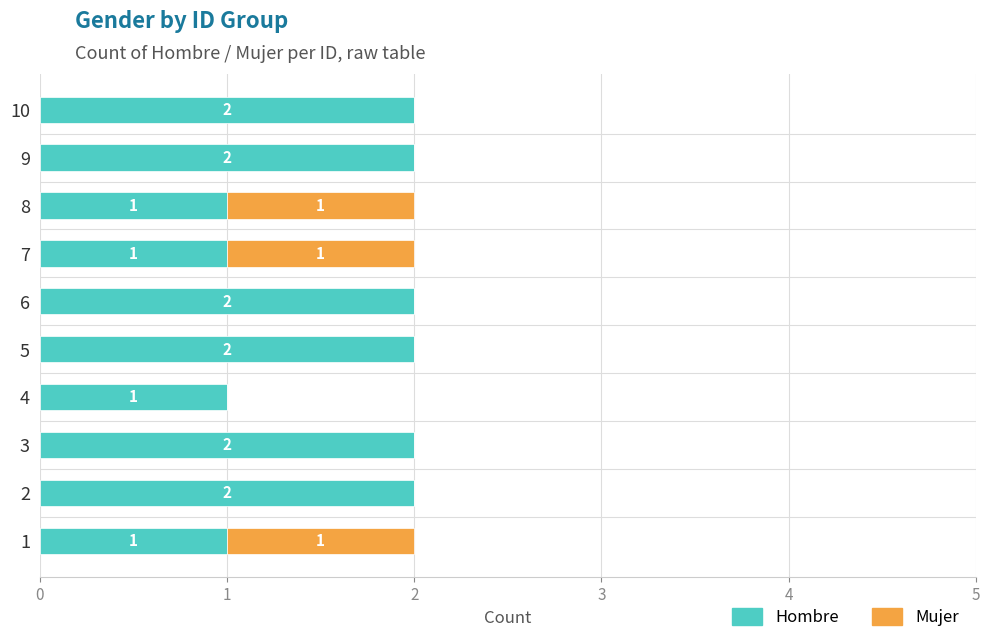

Is it true that Hombre equals 2 at 5?

True